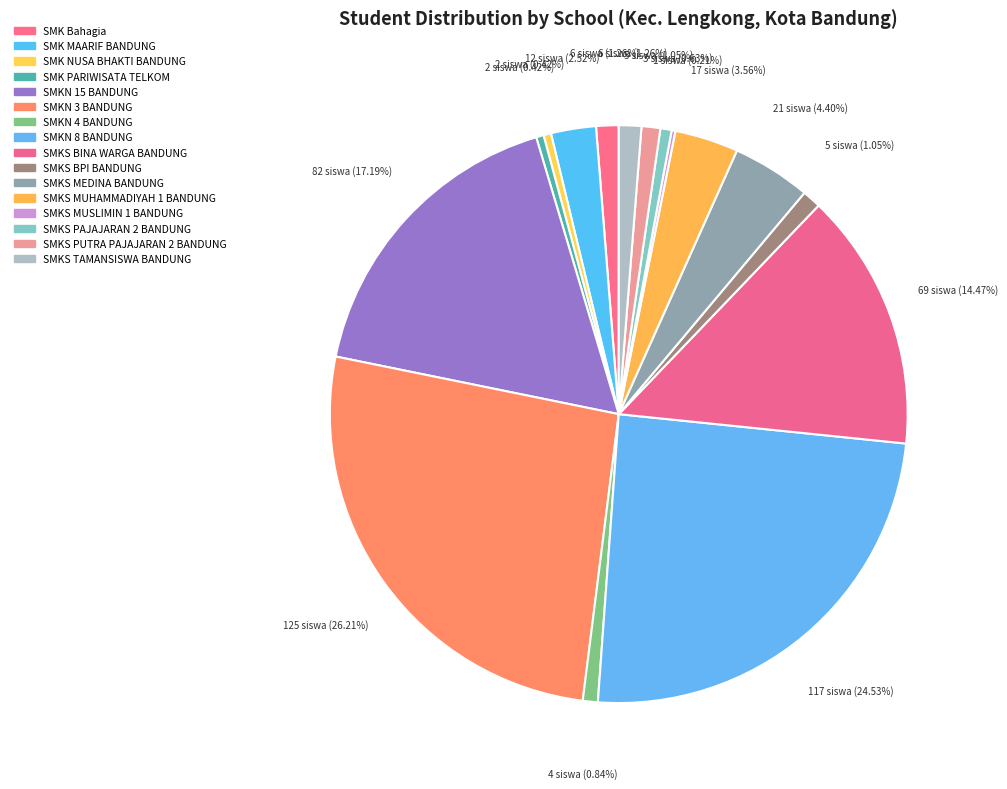

What percentage do SMKS TAMANSISWA BANDUNG and SMKS BPI BANDUNG together represent?

2.3%